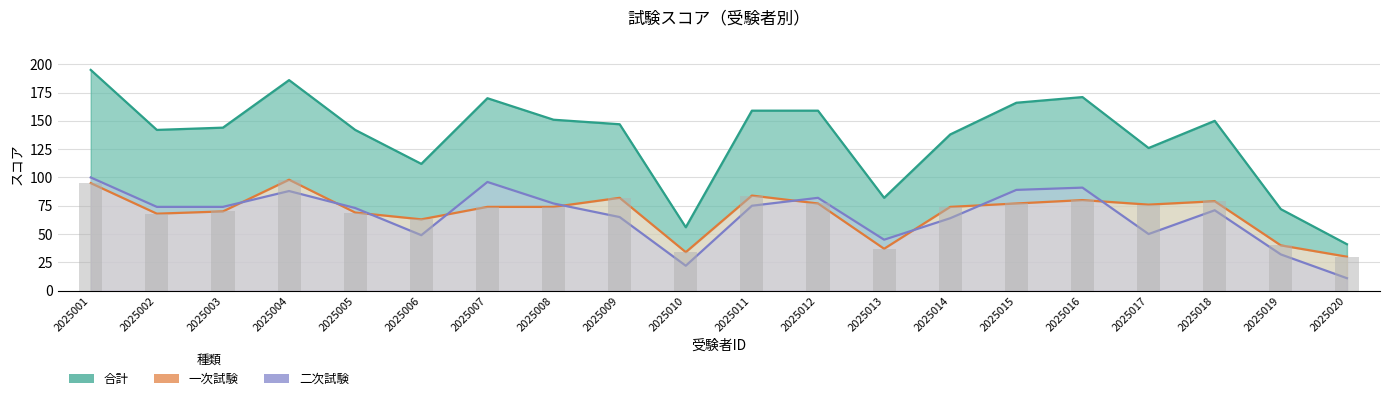

At 2025017, list the series in order from largest to smallest.

合計, 一次試験, 二次試験